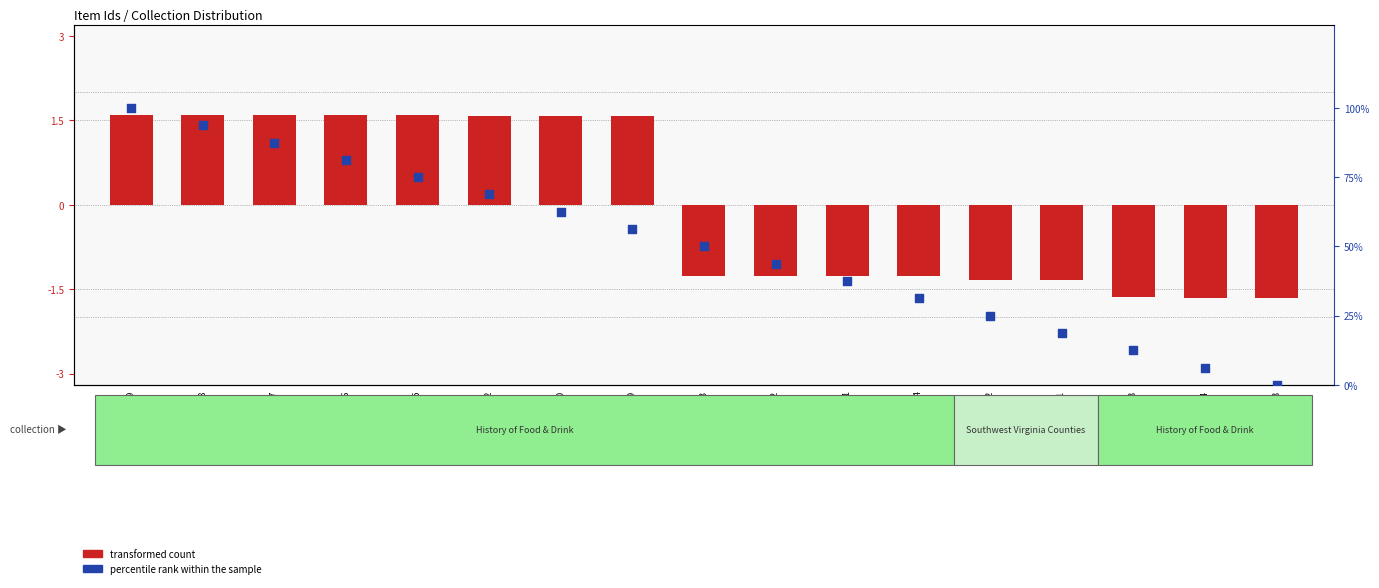

Which series has the largest Y range (max minus min)?

percentile rank within the sample